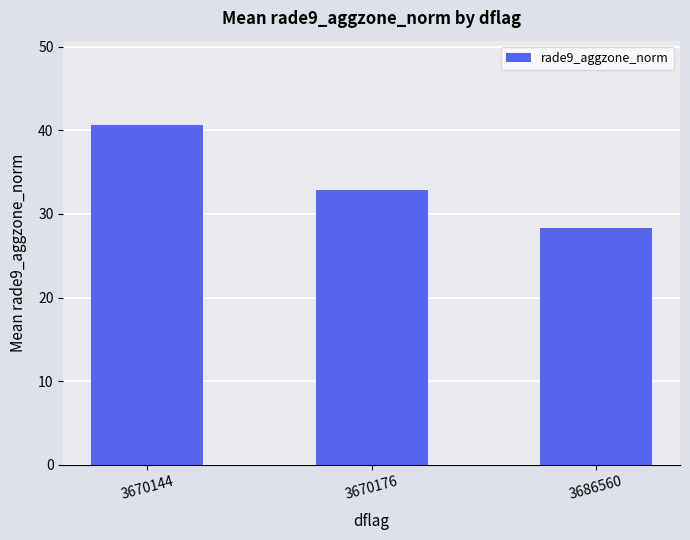

At which category does the chart reach its peak across all series?

3670144